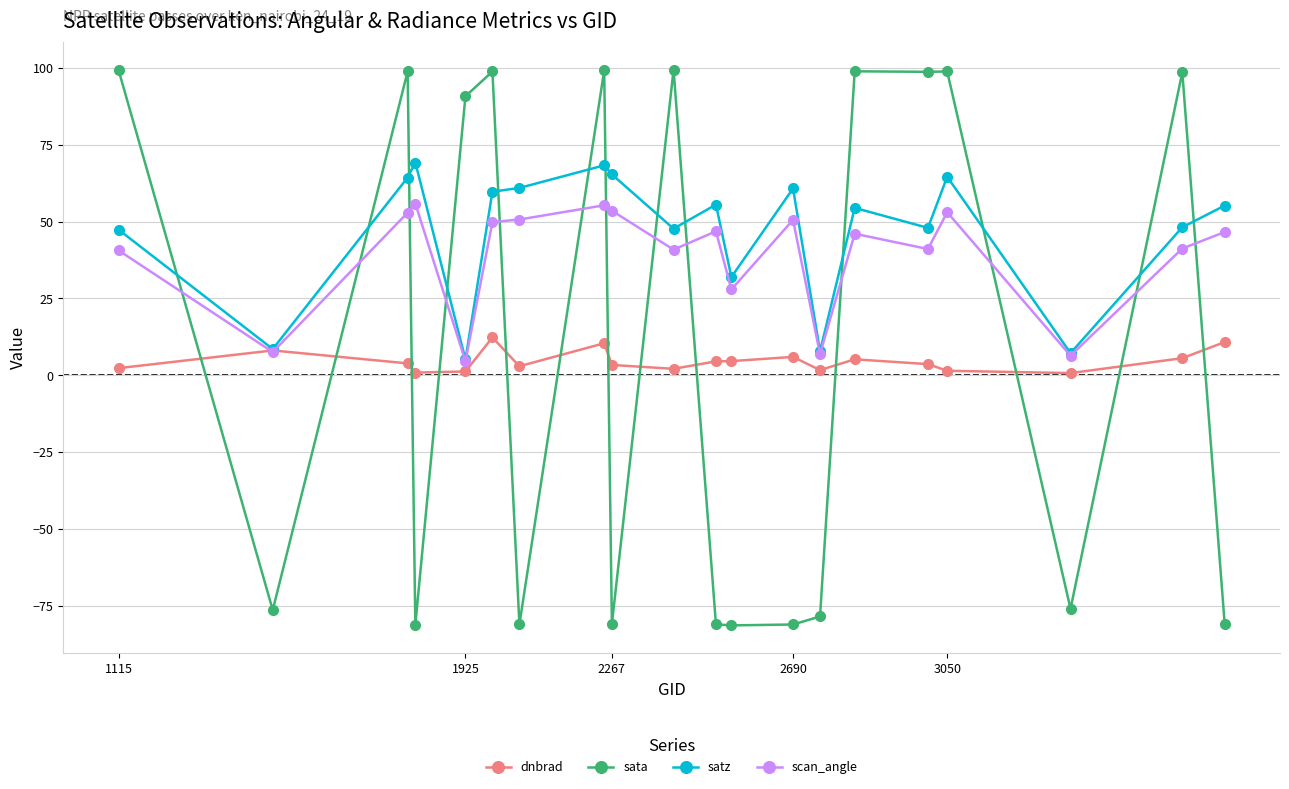

How many values in the sata series are below 90?

10